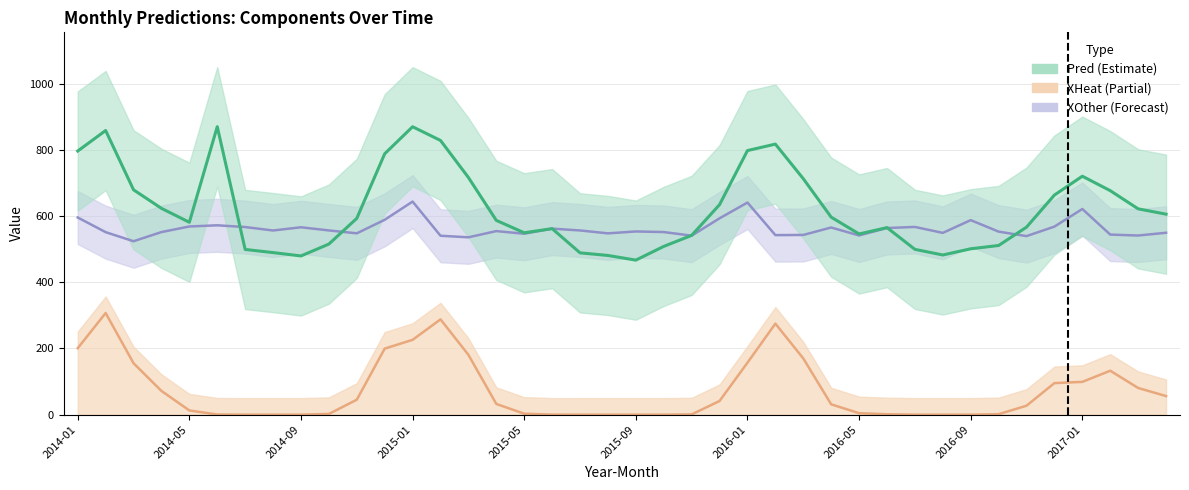

In XOther, how many points are higher than both neighbors (excluding endpoints)?

11